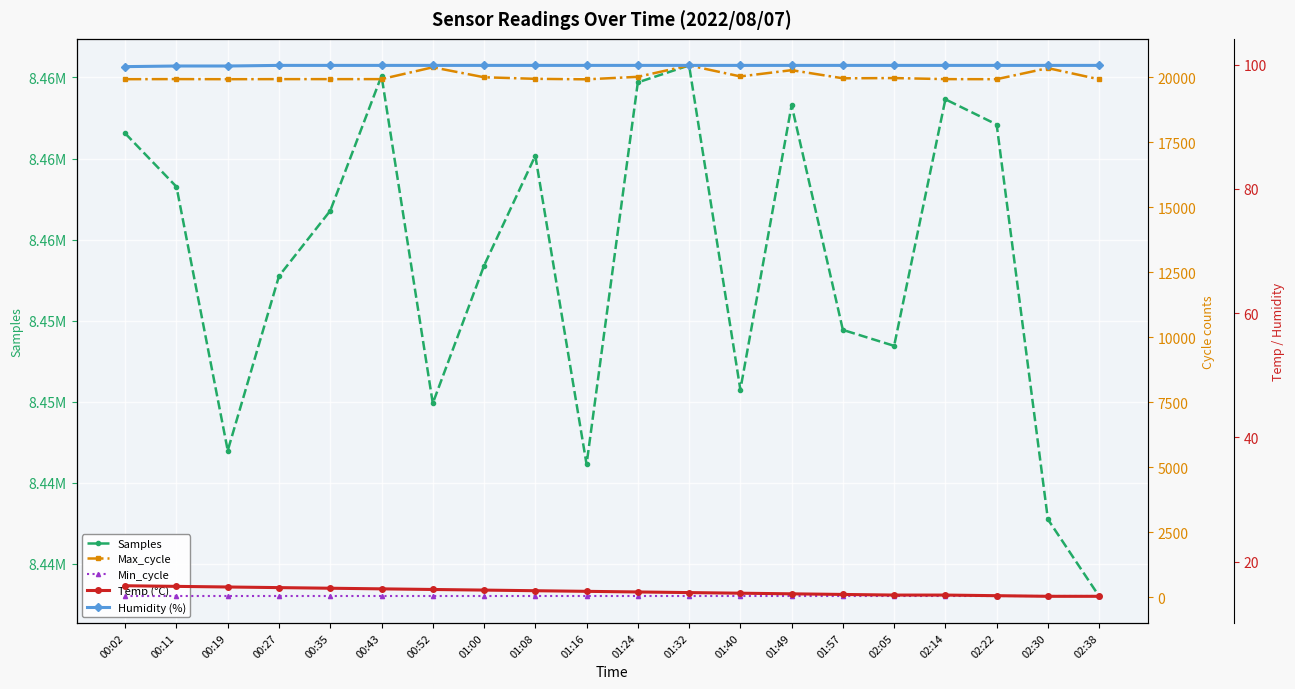

Which series has the largest total across all categories?

Samples